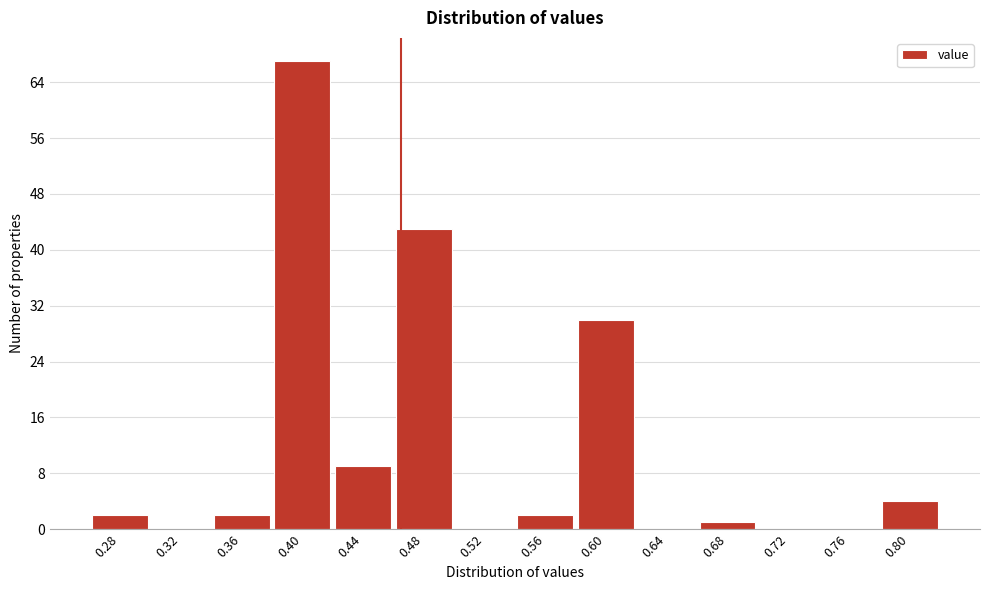

Reading right to left, list all the values displayed in this chart.

0.80=4	0.76=0	0.72=0	0.68=1	0.64=0	0.60=30	0.56=2	0.52=0	0.48=43	0.44=9	0.40=67	0.36=2	0.32=0	0.28=2